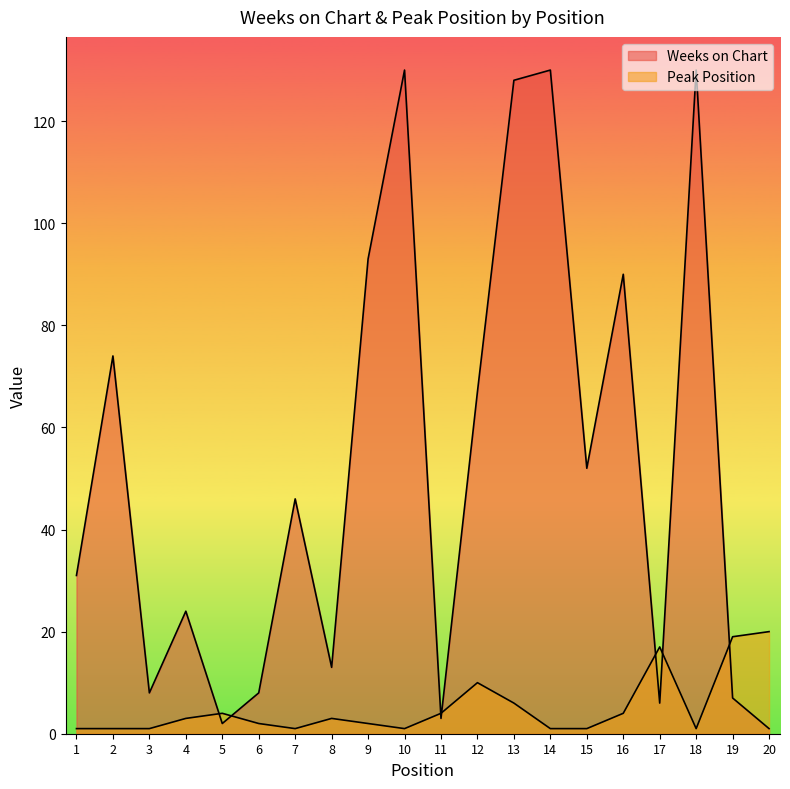

Reading left to right, transcribe all the data shown in this chart.

Weeks on Chart: 31	74	8	24	2	8	46	13	93	130	3	67	128	130	52	90	6	130	7	1
Peak Position: 1	1	1	3	4	2	1	3	2	1	4	10	6	1	1	4	17	1	19	20